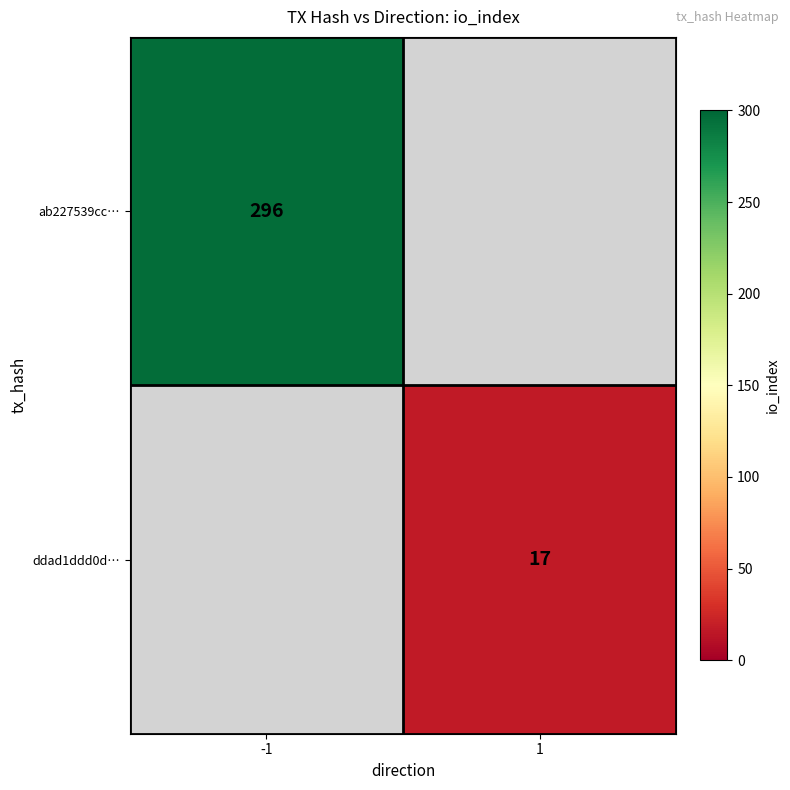

Is it true that ab227539cc… equals 296 at -1?

True